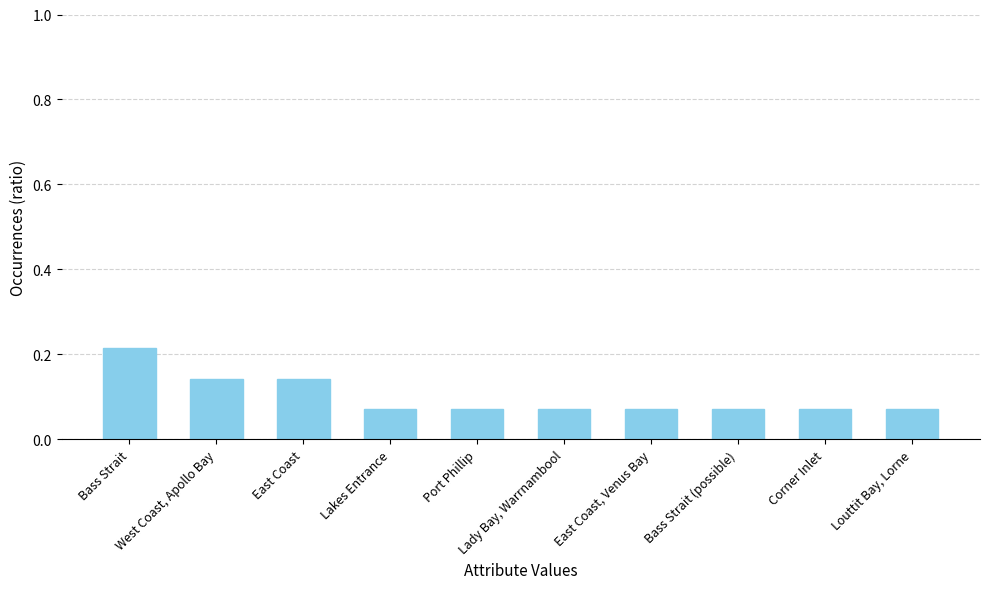

What is the label of the 10th bar from the right?

Bass Strait